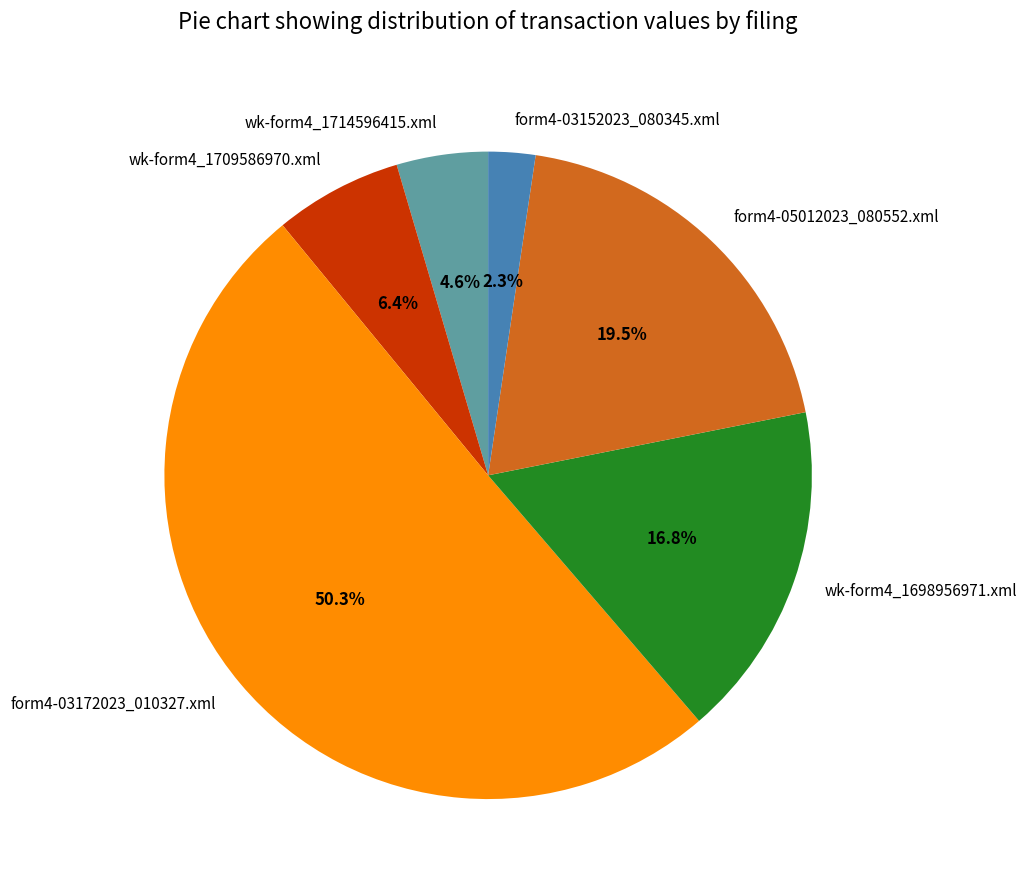

What is the ratio of the value at wk-form4_1714596415.xml to the value at form4-05012023_080552.xml?

0.2